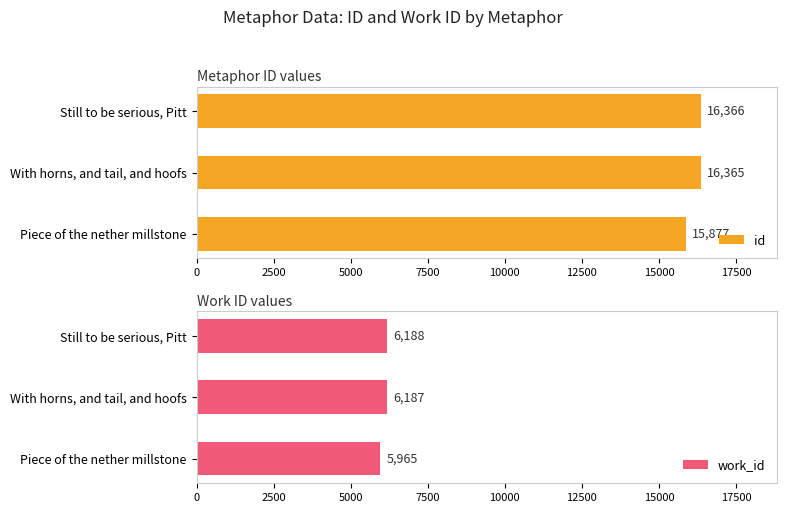

Reading right to left, list all the values displayed in this chart.

id: 16366	16365	15877
work_id: 6188	6187	5965